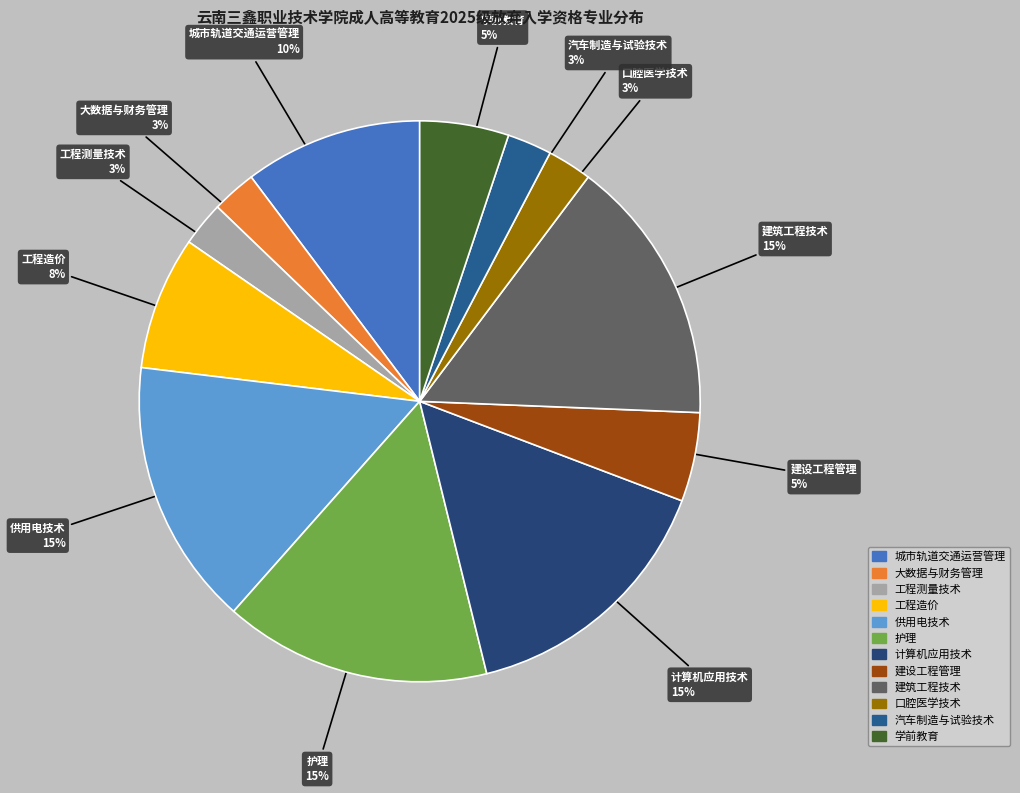

Is it true that 供用电技术 is 15% of the pie?

True